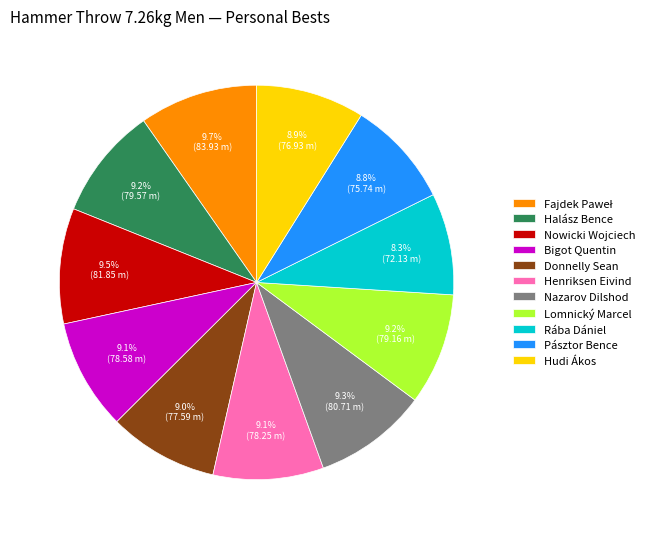

To the nearest percent, what percentage of the pie is Nazarov Dilshod?

9%